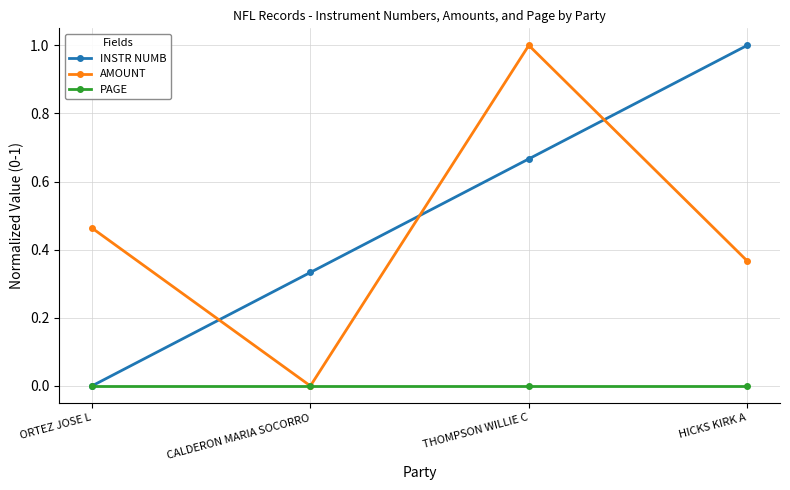

Between CALDERON MARIA SOCORRO and HICKS KIRK A, which series saw the biggest shift?

INSTR NUMB